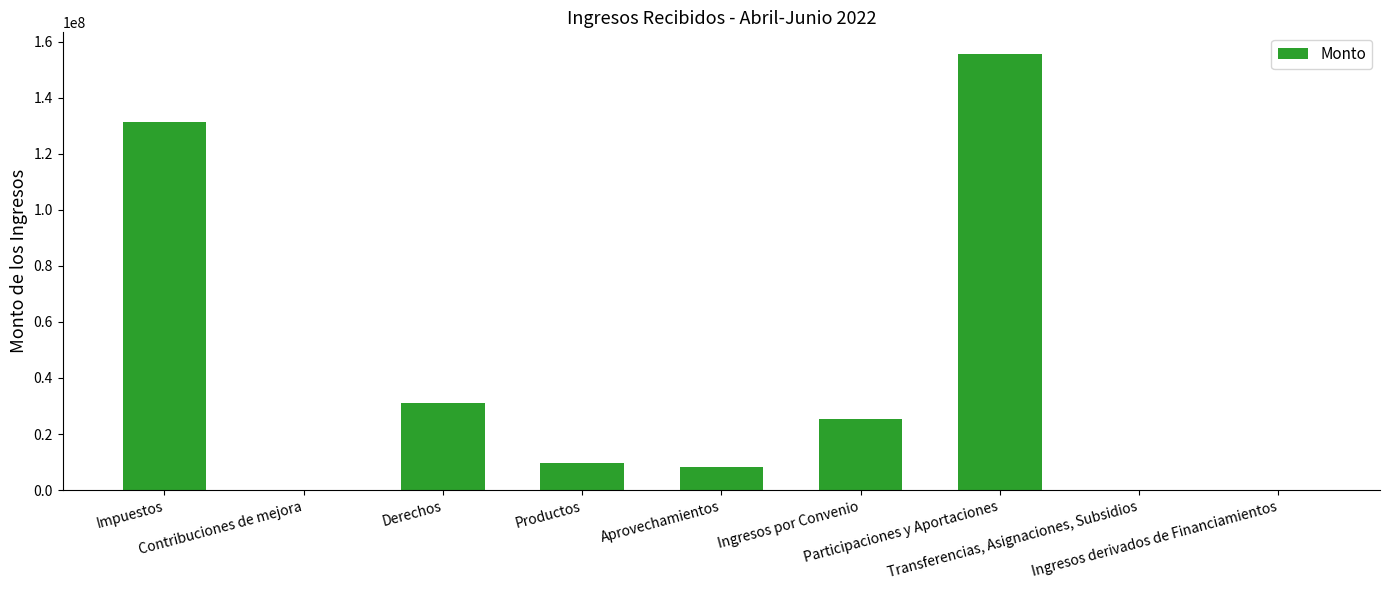

How many values exceed 9773415?

5